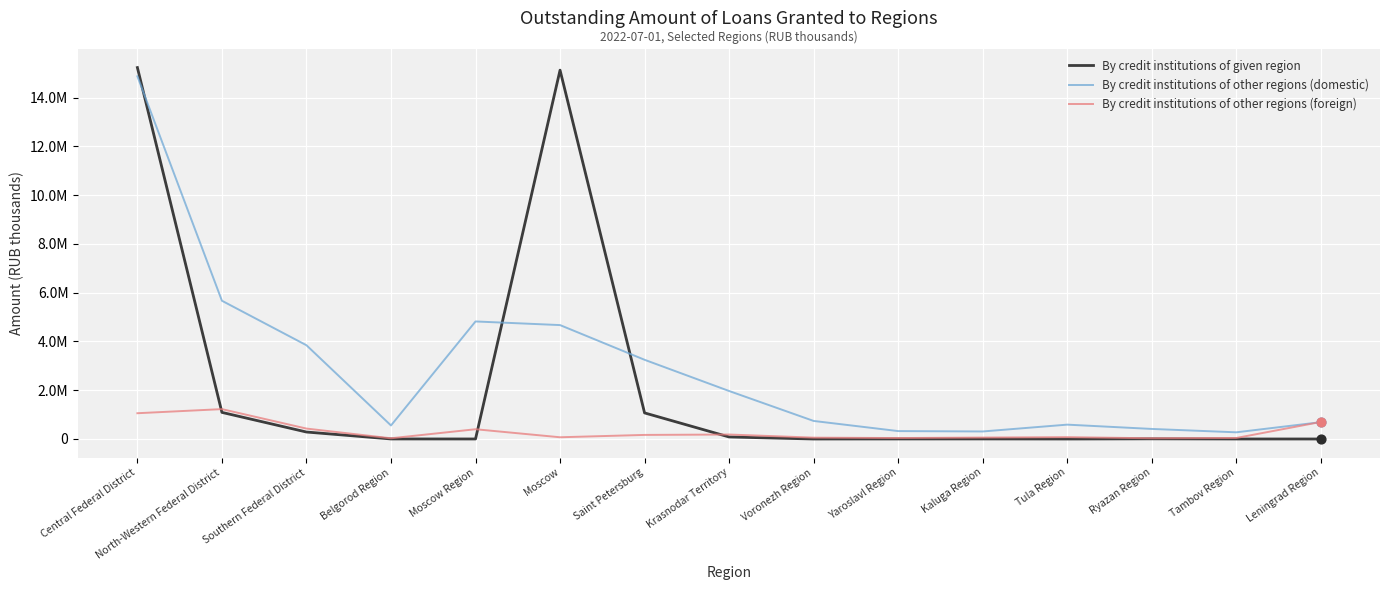

At how many categories does at least one series exceed 4360636?

4